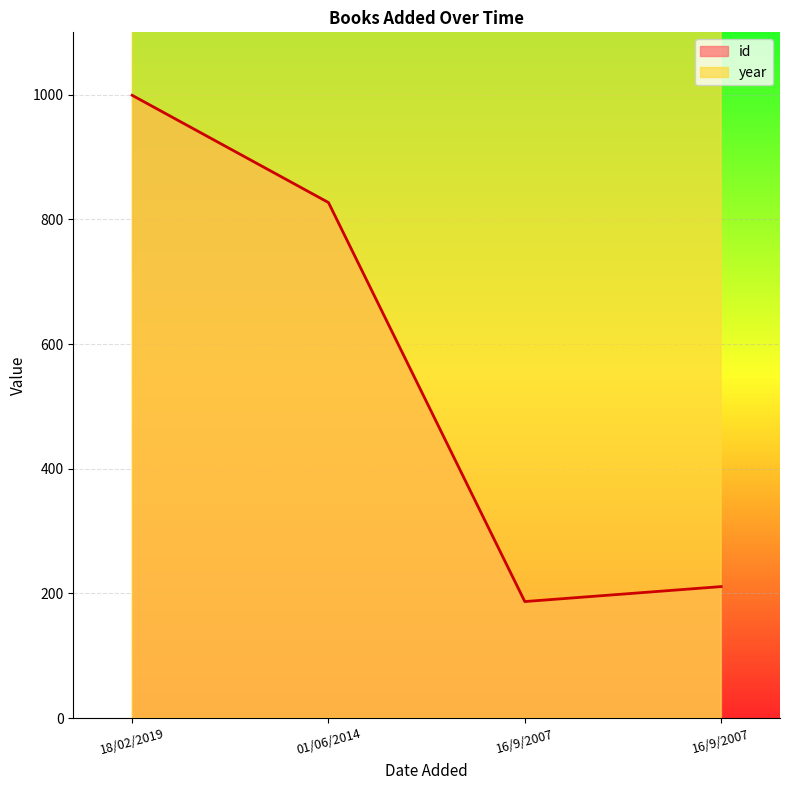

True or false: year has a value of 2004 at 18/02/2019.

True